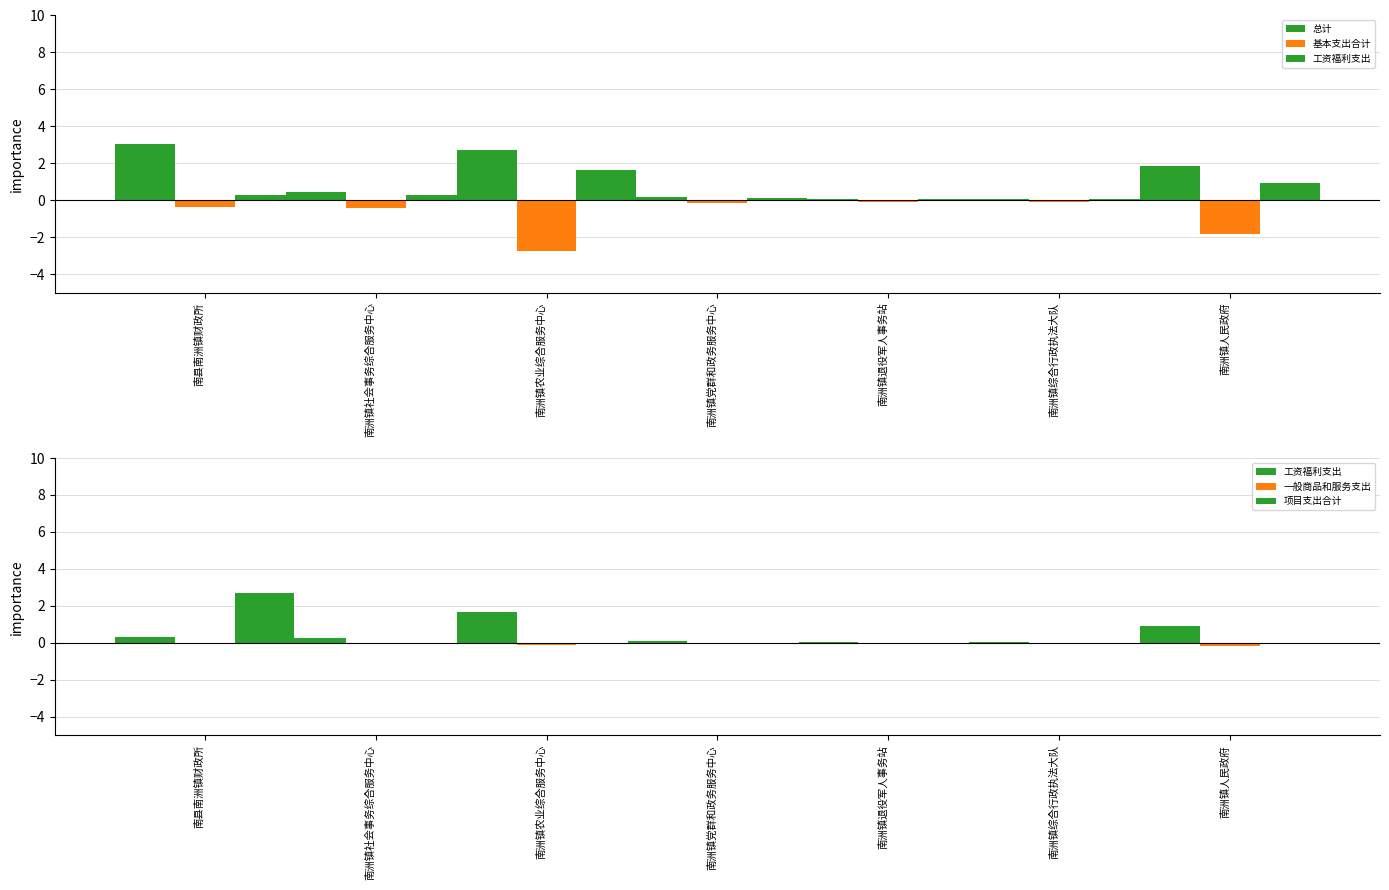

What is the label of the 4th bar from the right?

南洲镇党群和政务服务中心